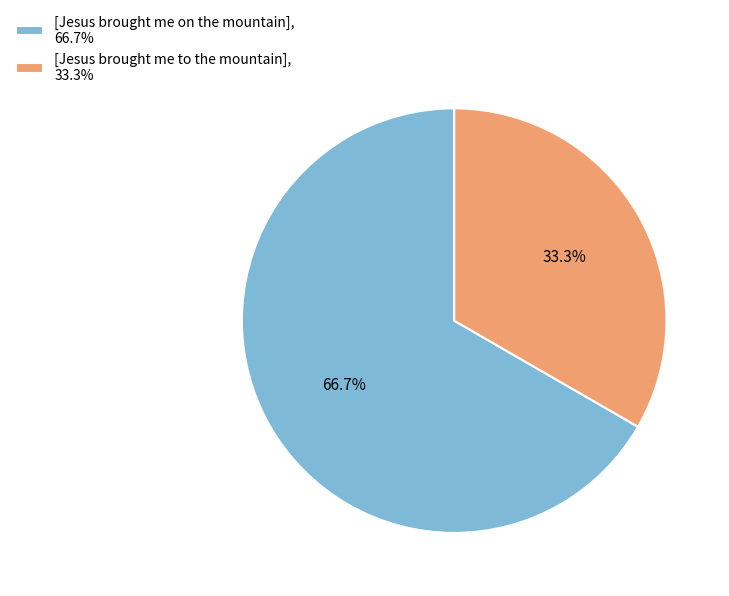

True or false: [Jesus brought me on the mountain] accounts for 67% of the total.

True